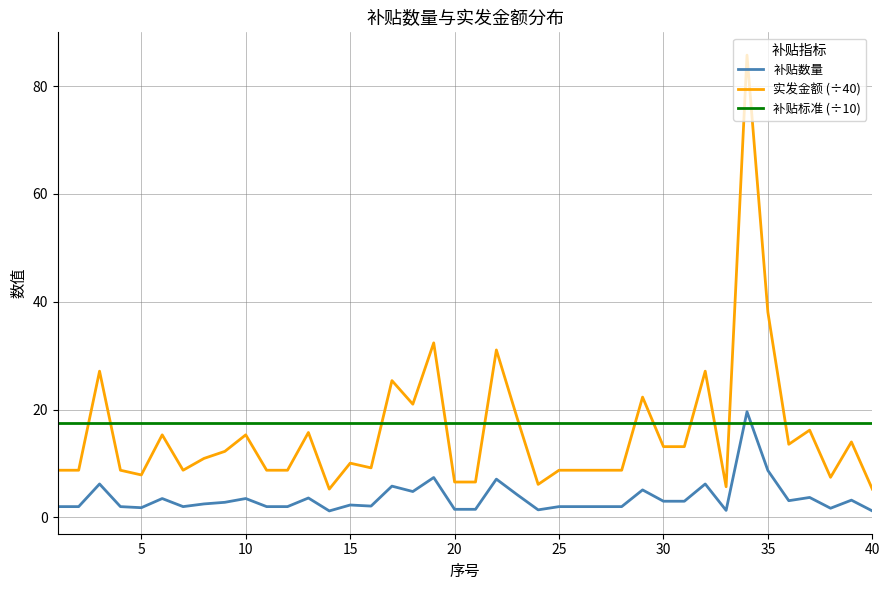

What is the highest value of the 实发金额 (÷40) series?

85.8